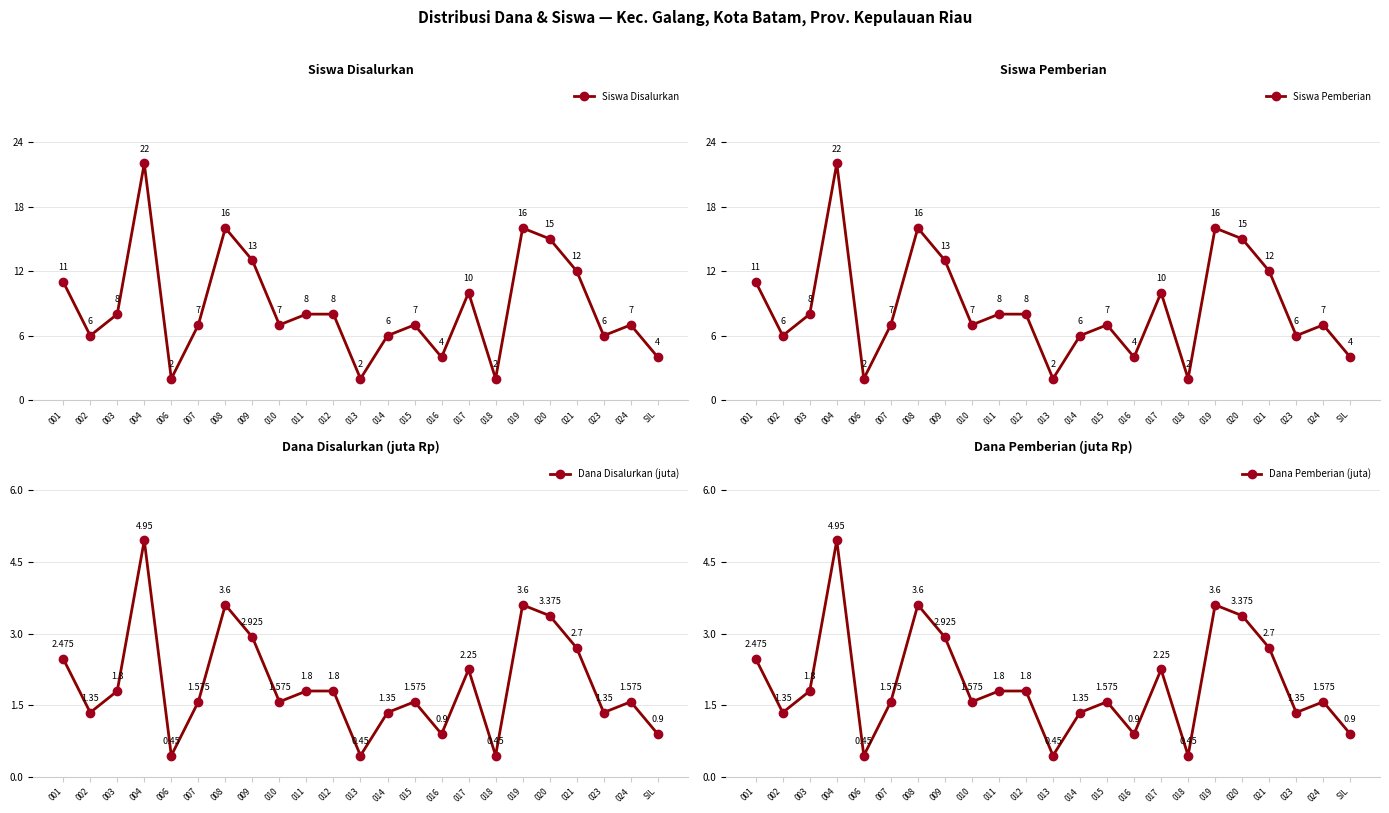

Where does the Dana Pemberian (juta) series first go above 1?

001